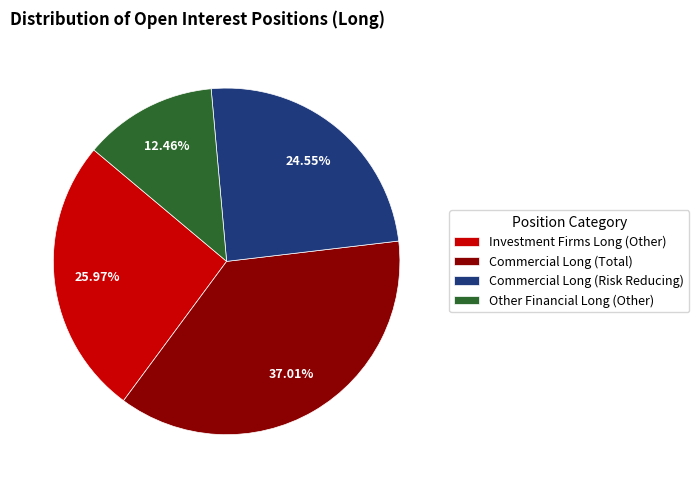

What is the ratio of the value at Commercial Long (Total) to the value at Other Financial Long (Other)?

3.0